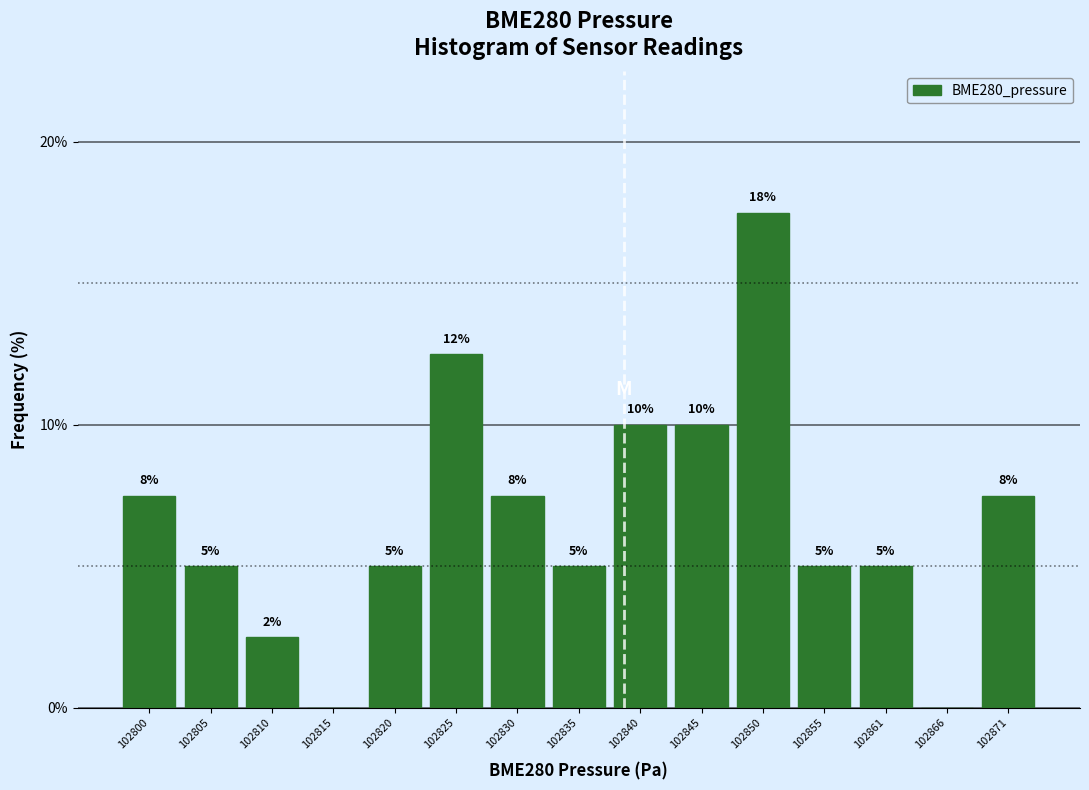

At which label does the data first exceed 5?

102800